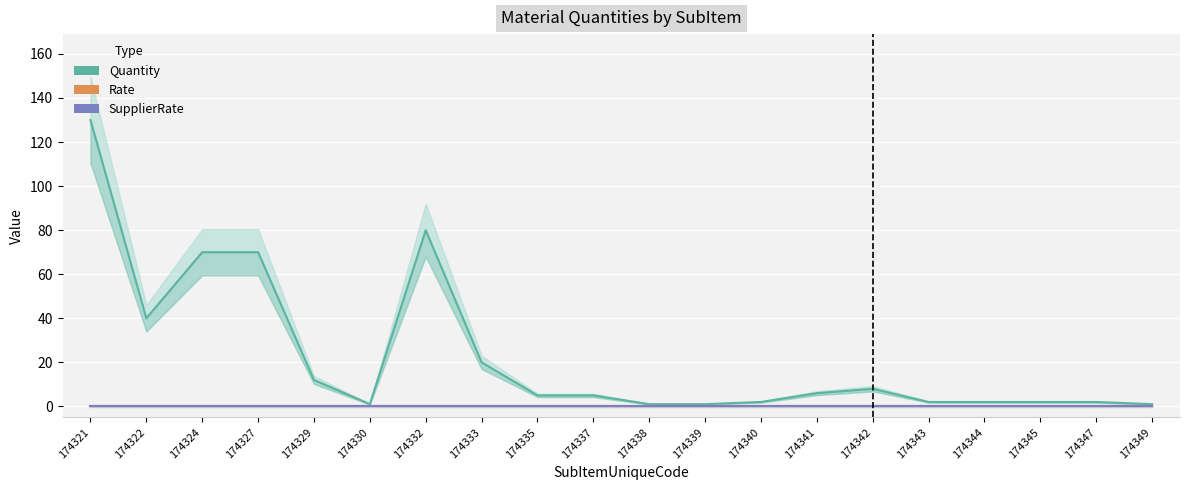

Reading right to left, what are all the values shown in this chart?

Quantity: 1	2	2	2	2	8	6	2	1	1	5	5	20	80	1	12	70	70	40	130
Rate: 0	0	0	0	0	0	0	0	0	0	0	0	0	0	0	0	0	0	0	0
SupplierRate: 0	0	0	0	0	0	0	0	0	0	0	0	0	0	0	0	0	0	0	0